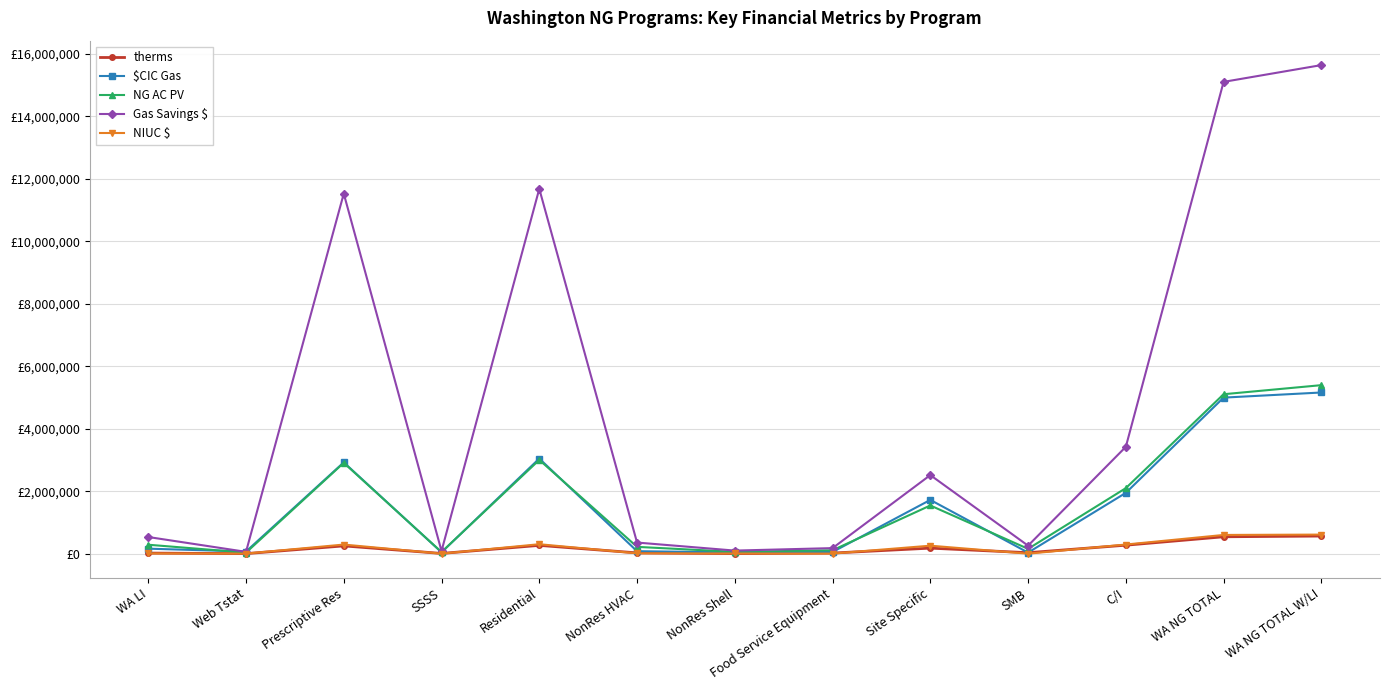

Is this an area chart (filled region under the line)?

No